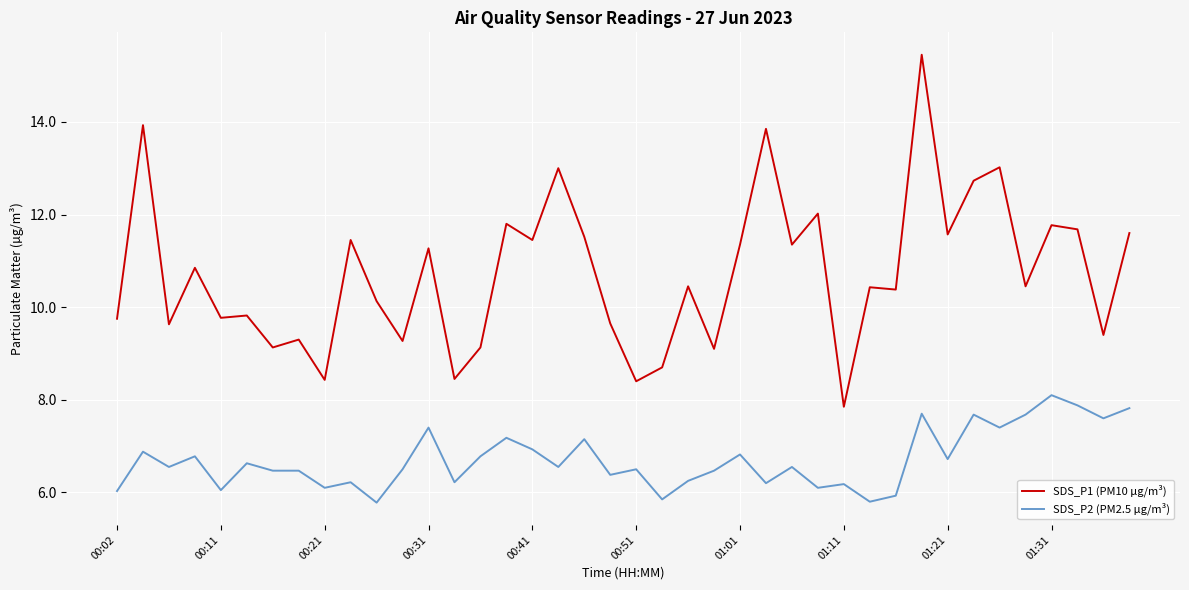

Rank the series by their average value, from highest to lowest.

SDS_P1 (PM10 µg/m³), SDS_P2 (PM2.5 µg/m³)